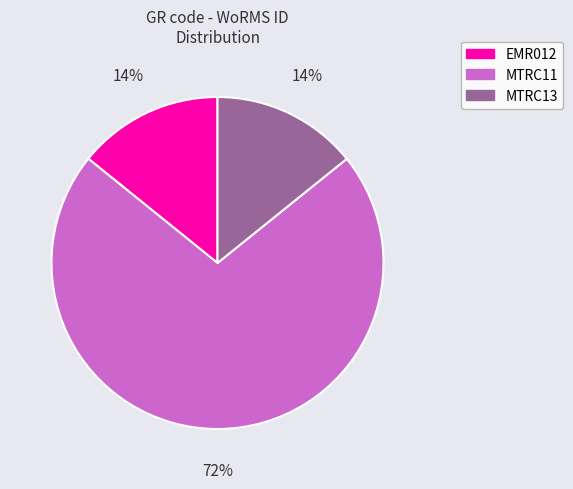

What is the majority slice?

MTRC11